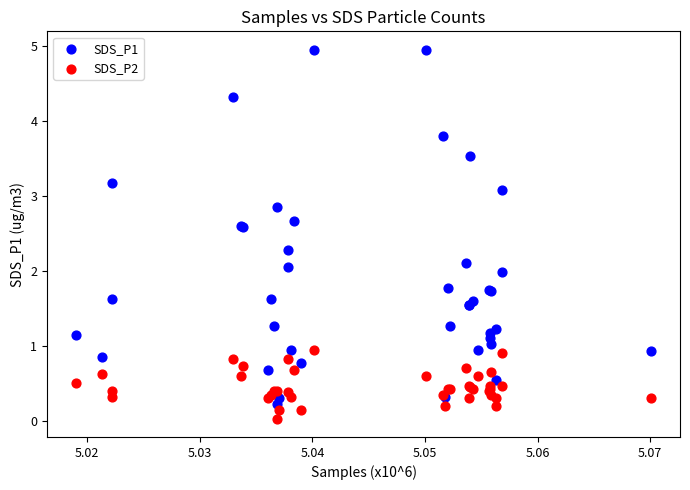

Which series reaches the minimum Y coordinate?

SDS_P2